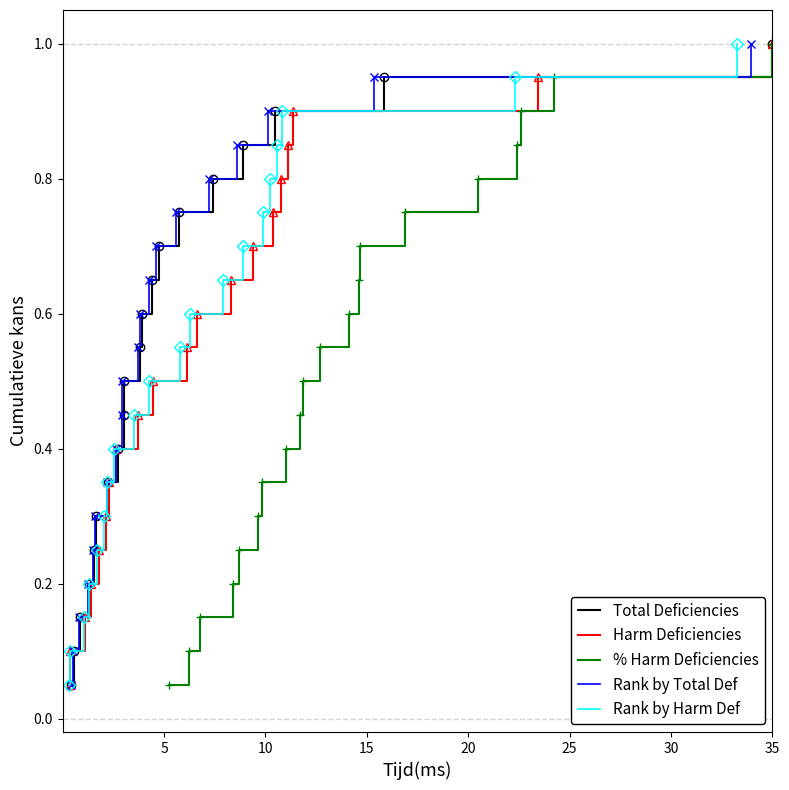

Is it true that Rank by Harm Def equals 0.1 at 20?

False